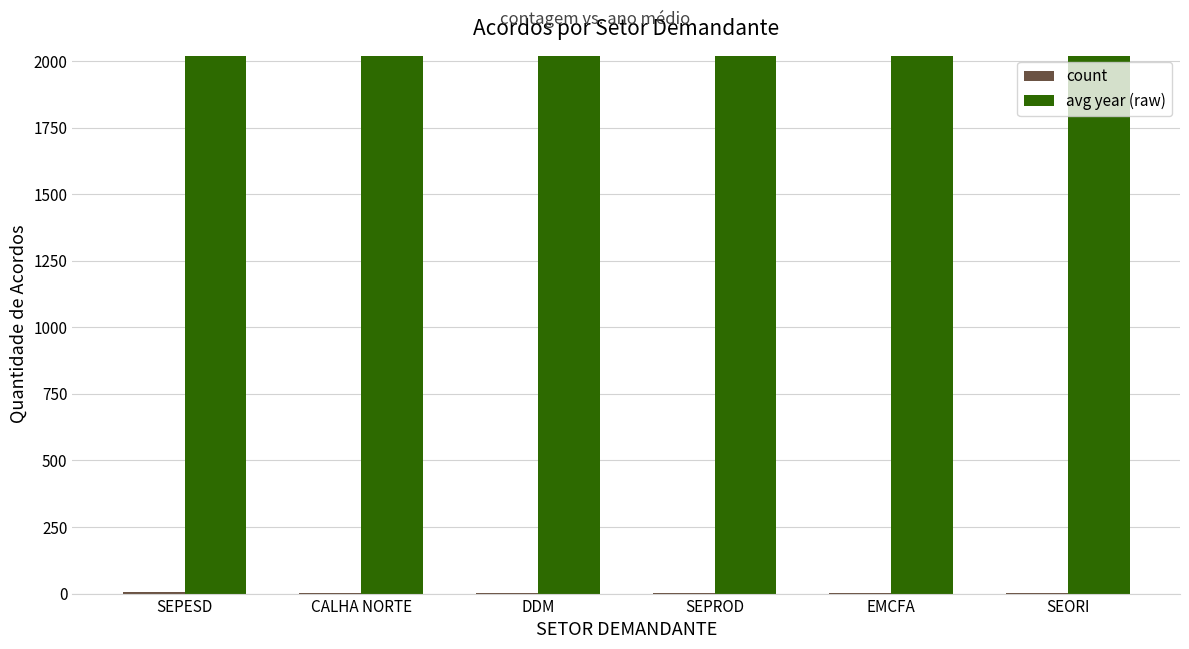

Which series has the largest total across all categories?

avg year (raw)